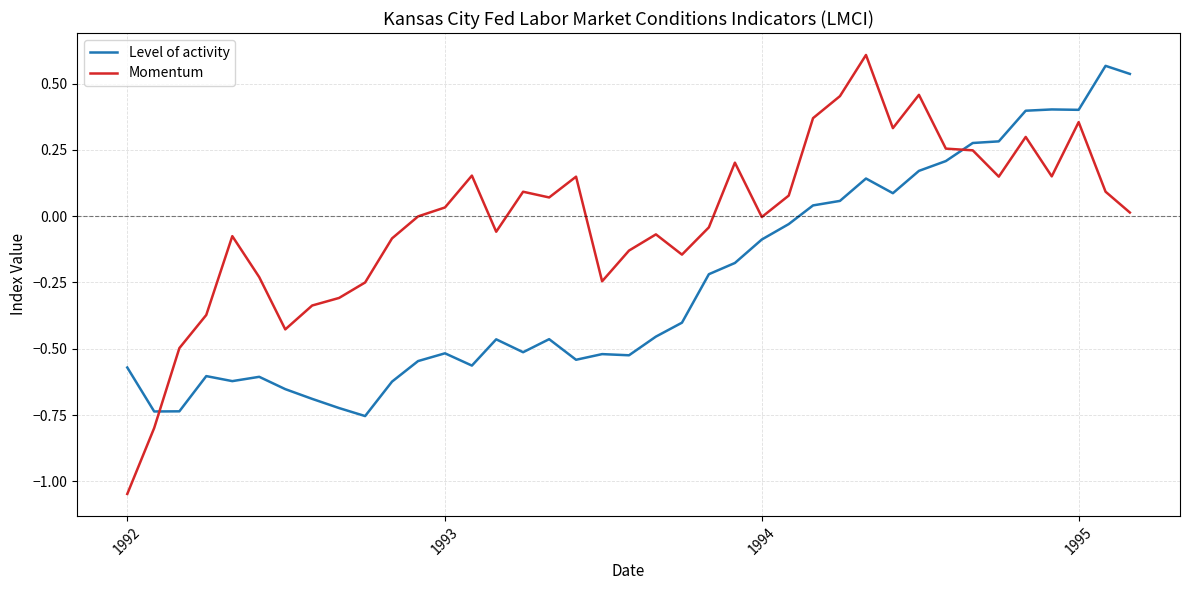

Which series has the largest range (max minus min)?

Momentum